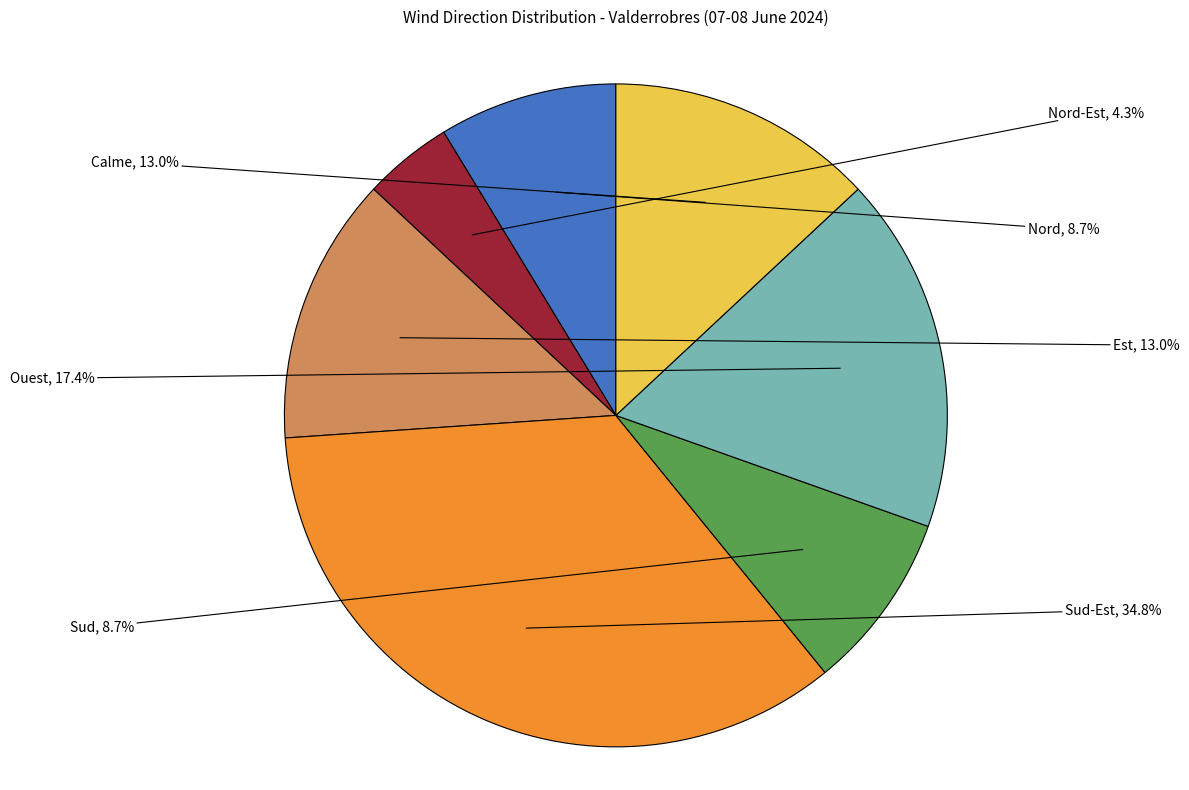

Is it true that Est is 1% of the pie?

False